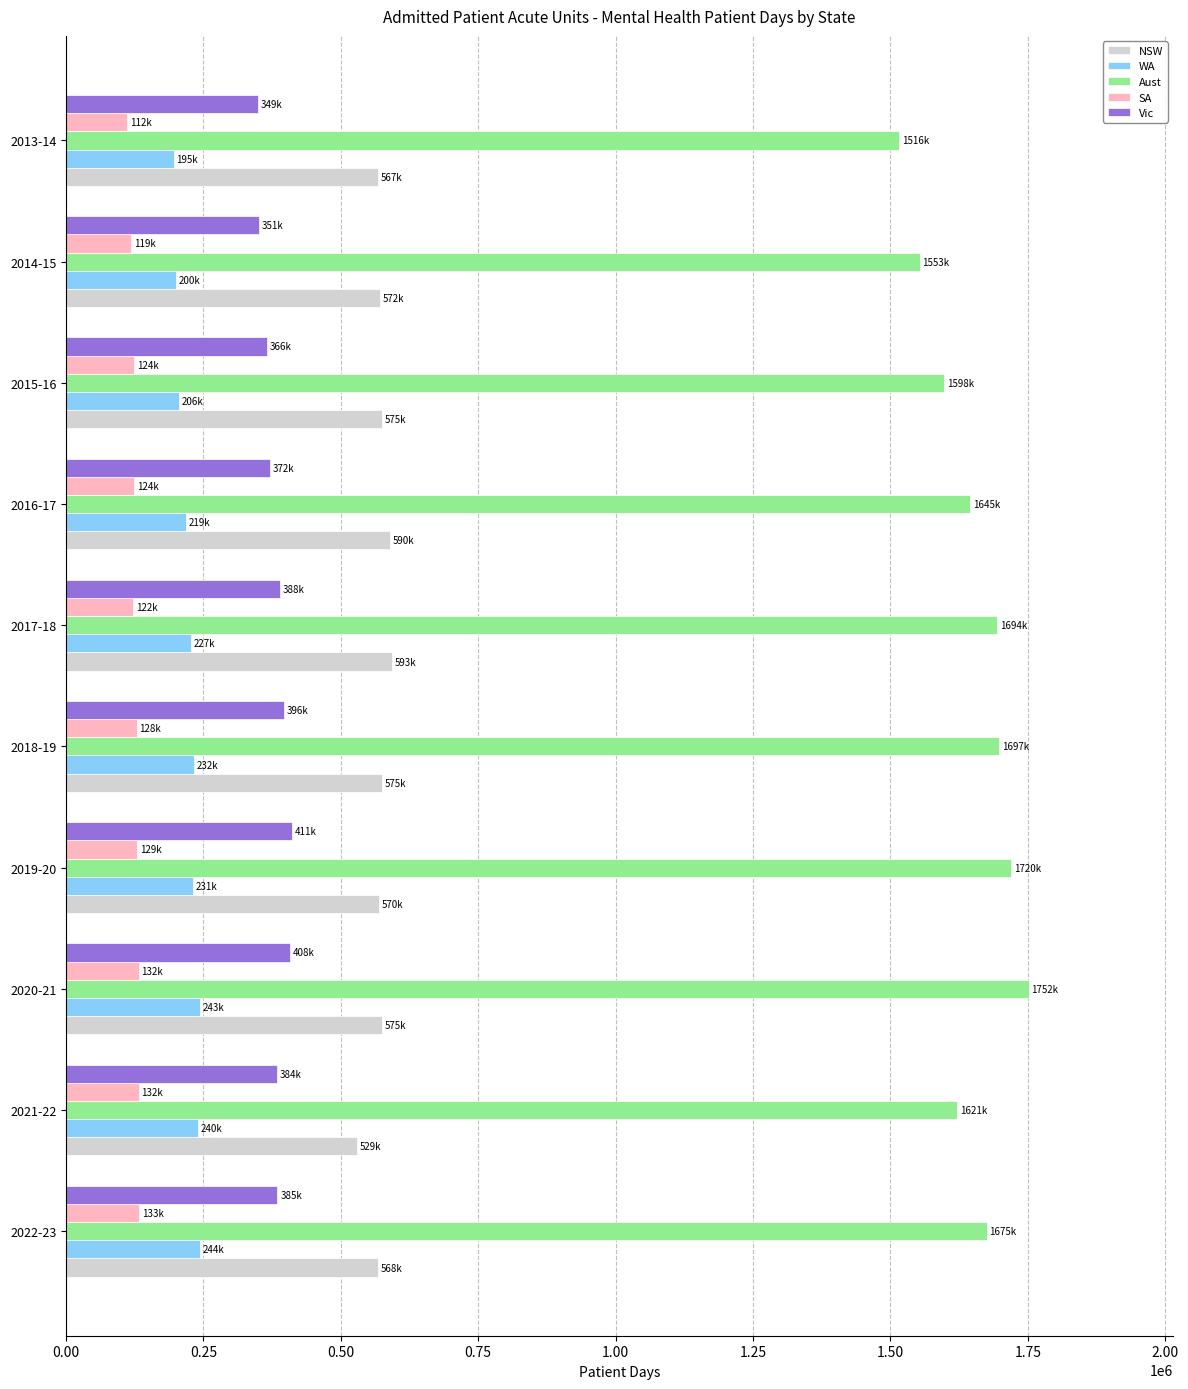

What are all the series names shown in the legend?

NSW, WA, Aust, SA, Vic